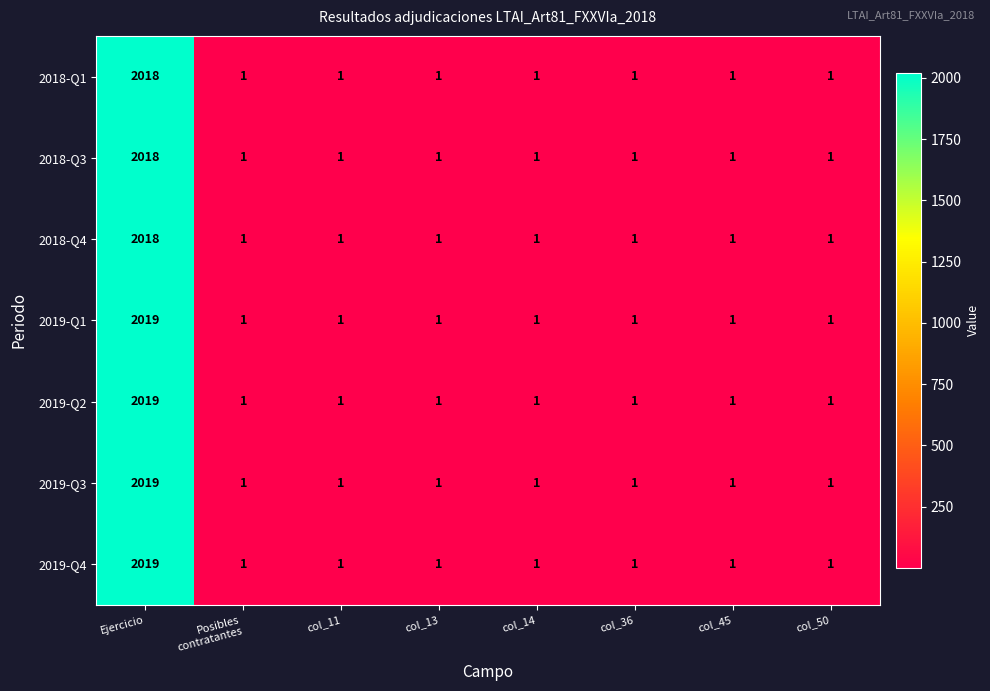

At which category is the sum across all series the highest?

Ejercicio